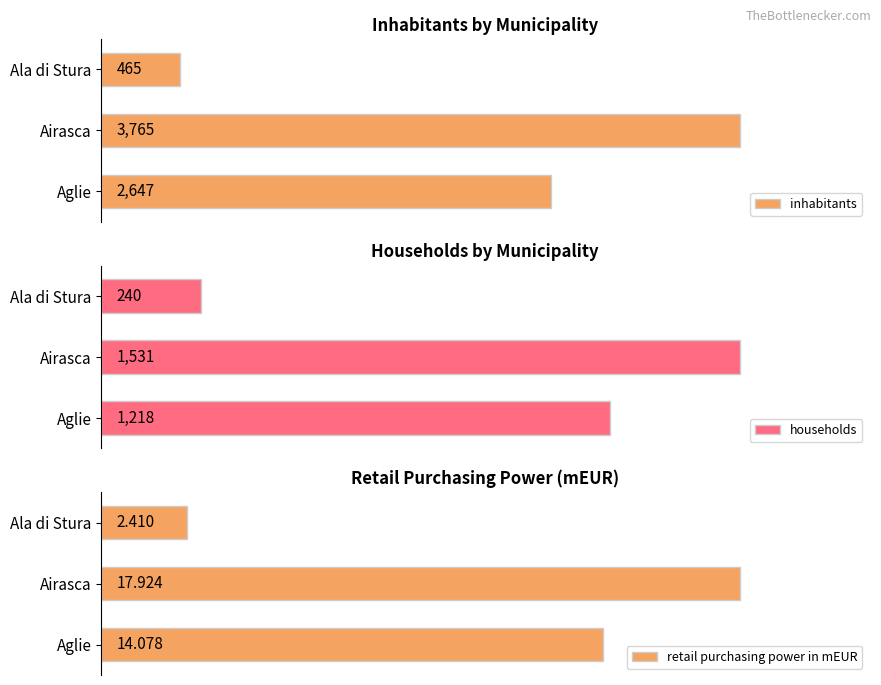

At which label is inhabitants closest to 2115?

Aglie